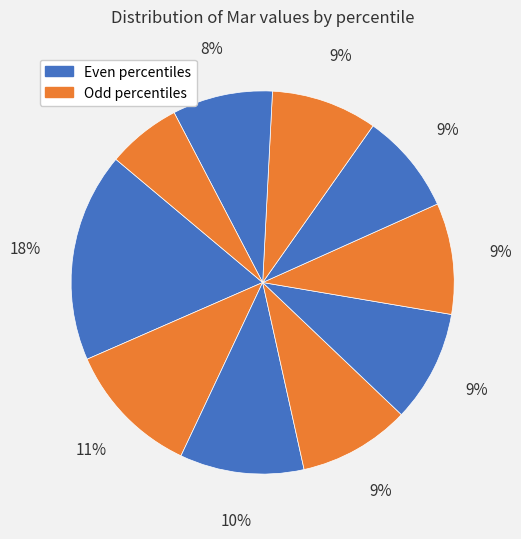

What is the largest slice in the pie chart?

pct05